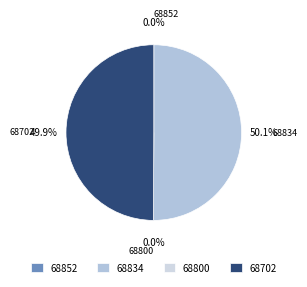

Rank the categories by value from highest to lowest.

68834, 68702, 68852, 68800